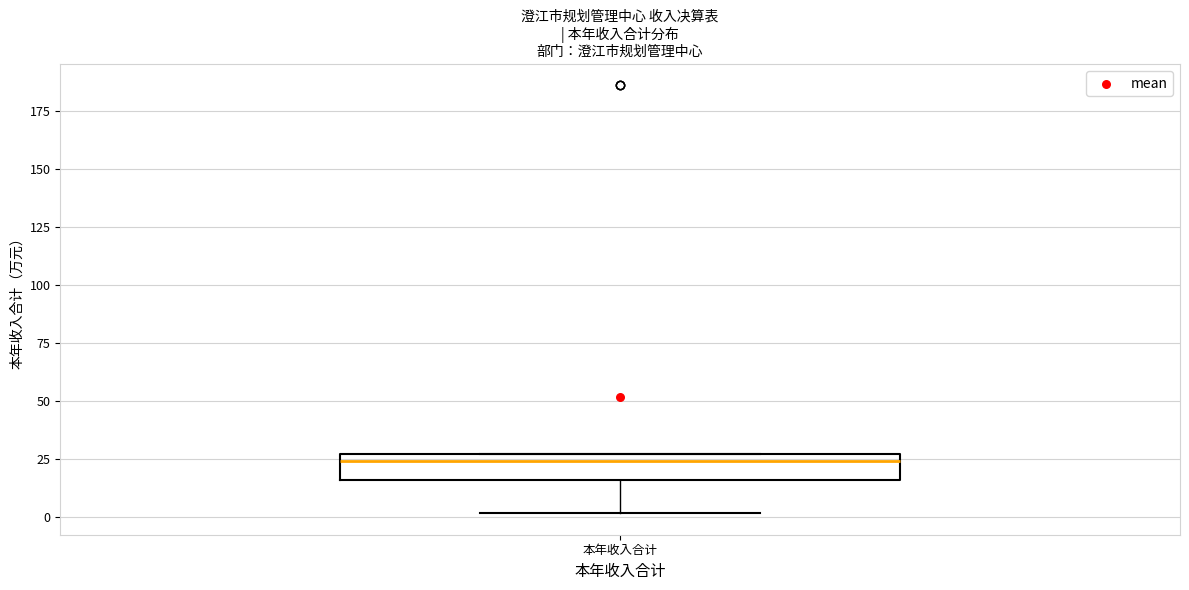

Read this box plot against the y-axis: the position of the median line, the range covered by the box, and the ends of both whiskers. The values are not printed on the chart, so give them approximately, as read against the axis.

median 25 (just below the box's upper edge), box 15 to 25, whiskers 0 to 25